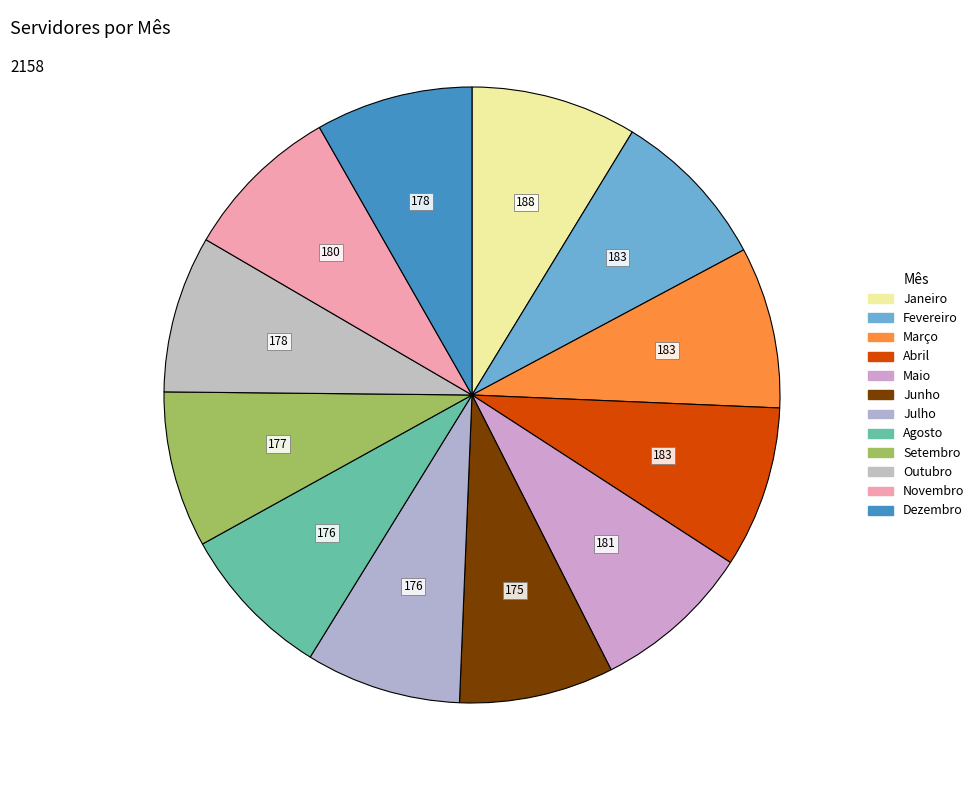

How many segments does this pie chart have?

12